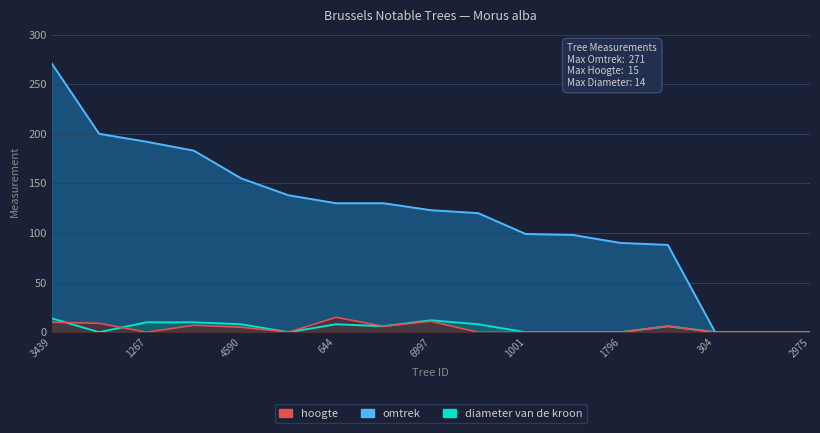

Count the number of data series in this chart.

3